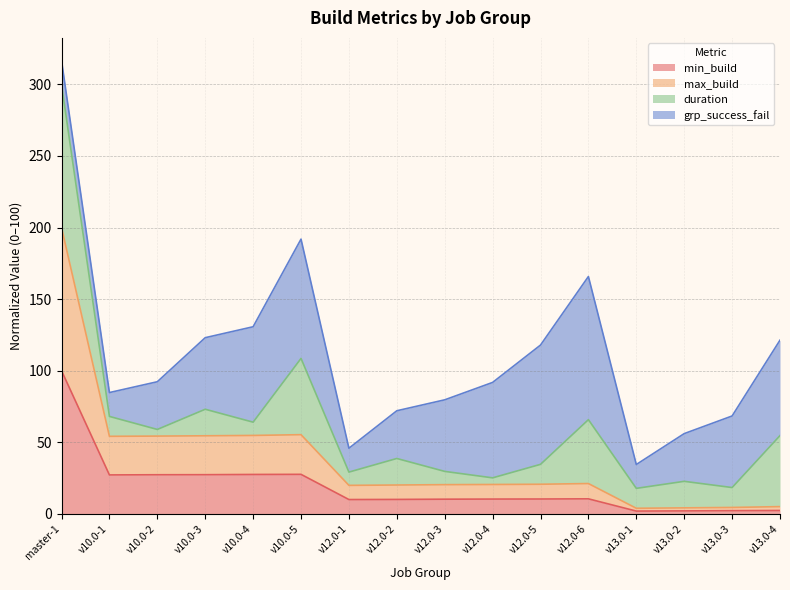

What are all the series names shown in the legend?

min_build, max_build, duration, grp_success_fail